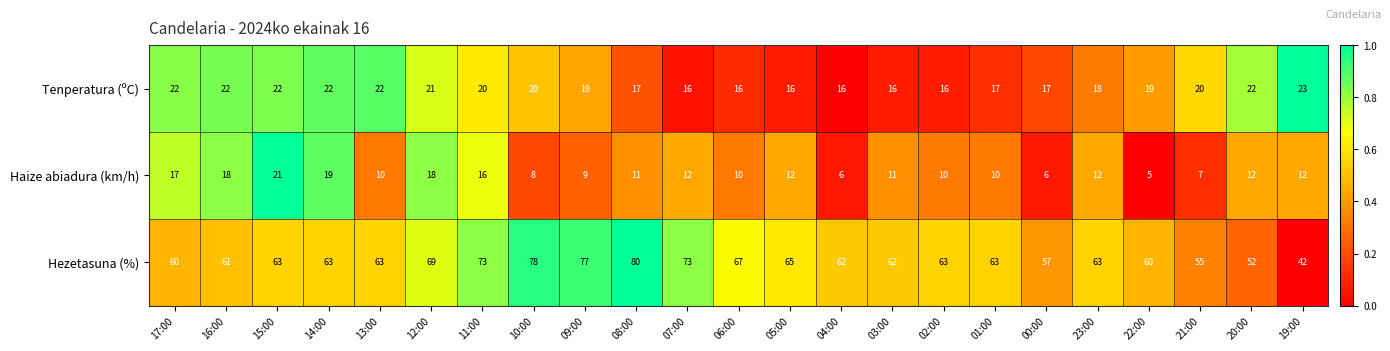

What is the difference between the maximum and minimum values in the Hezetasuna (%) series?

38